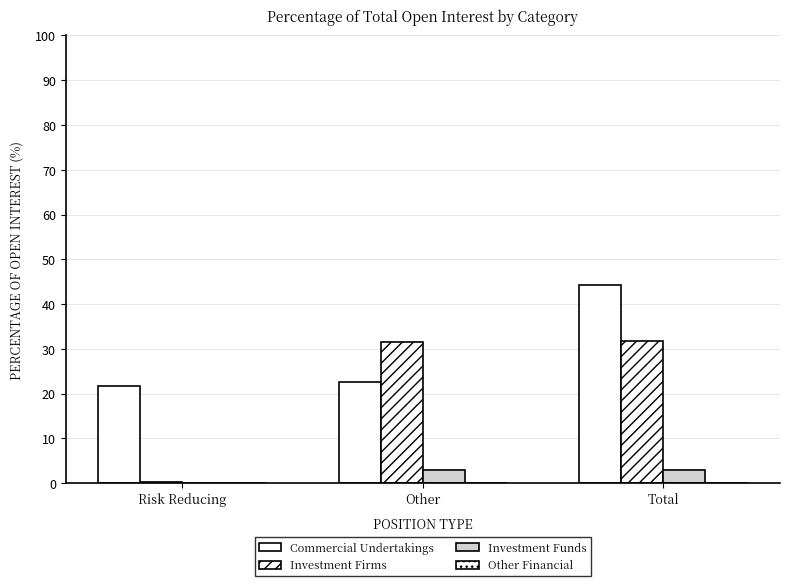

Where does the Commercial Undertakings series first go above 22?

Other